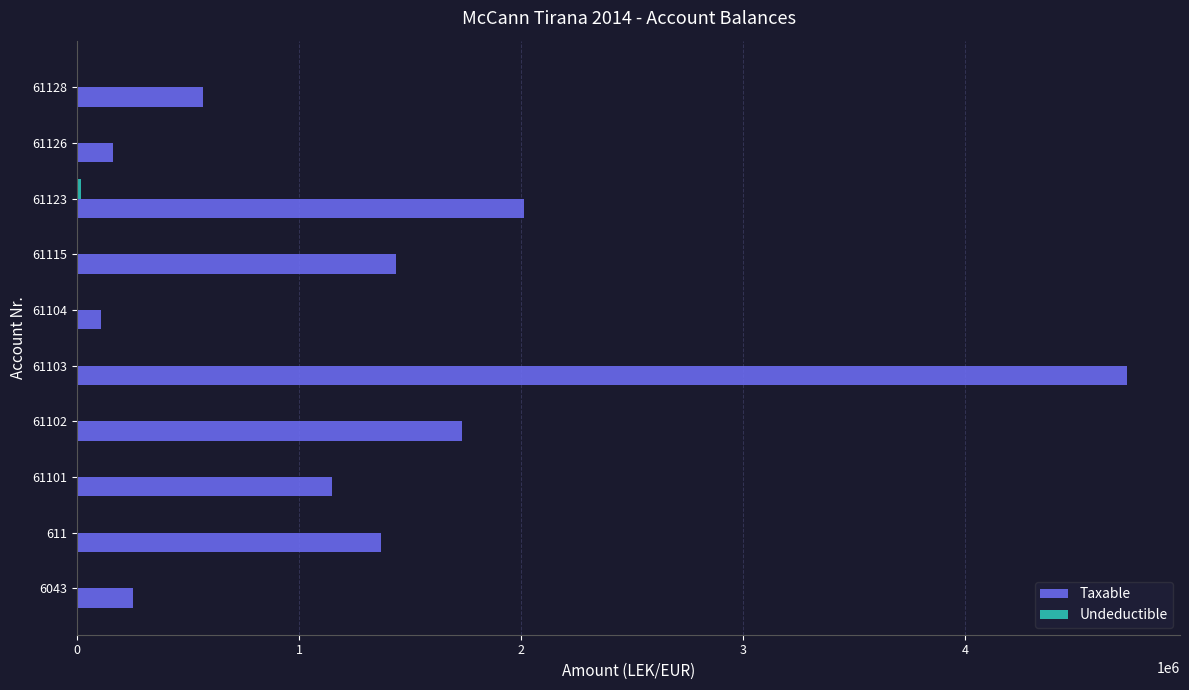

How many distinct data groups are displayed?

2